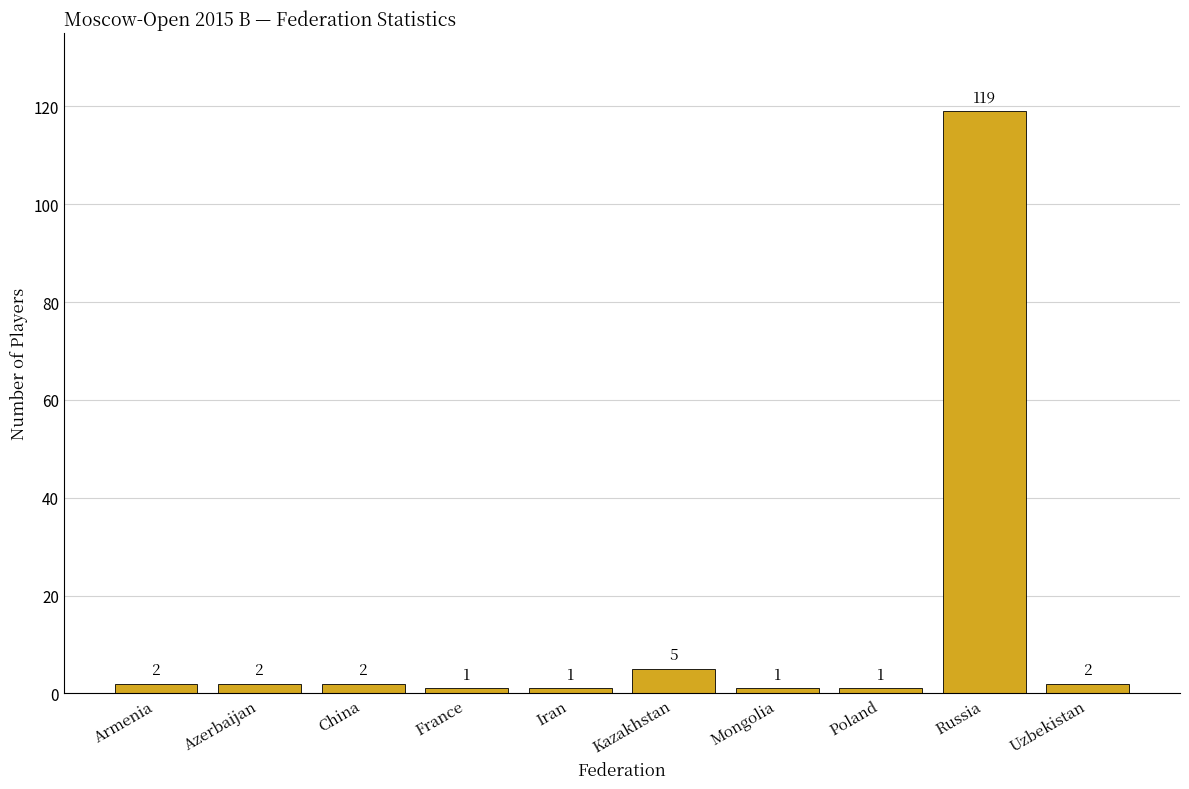

How many values are below 2?

4